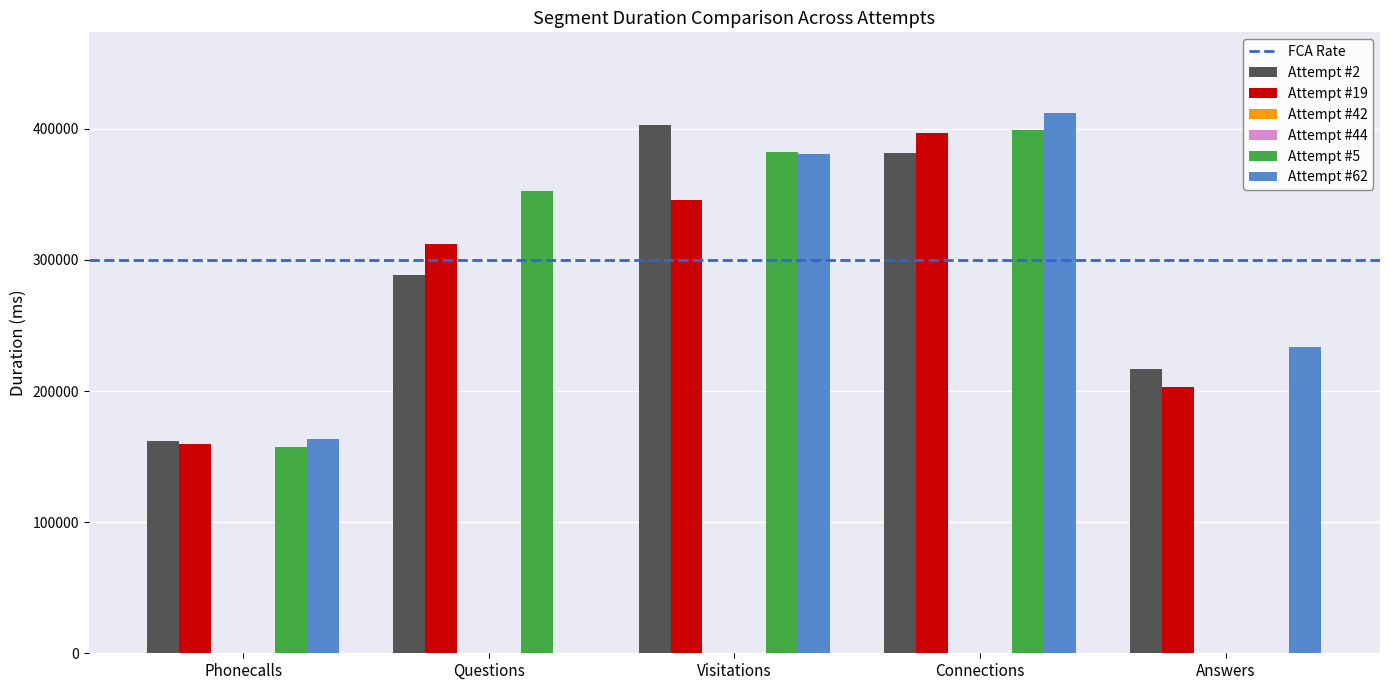

What is the label of the 2nd bar from the right?

Connections